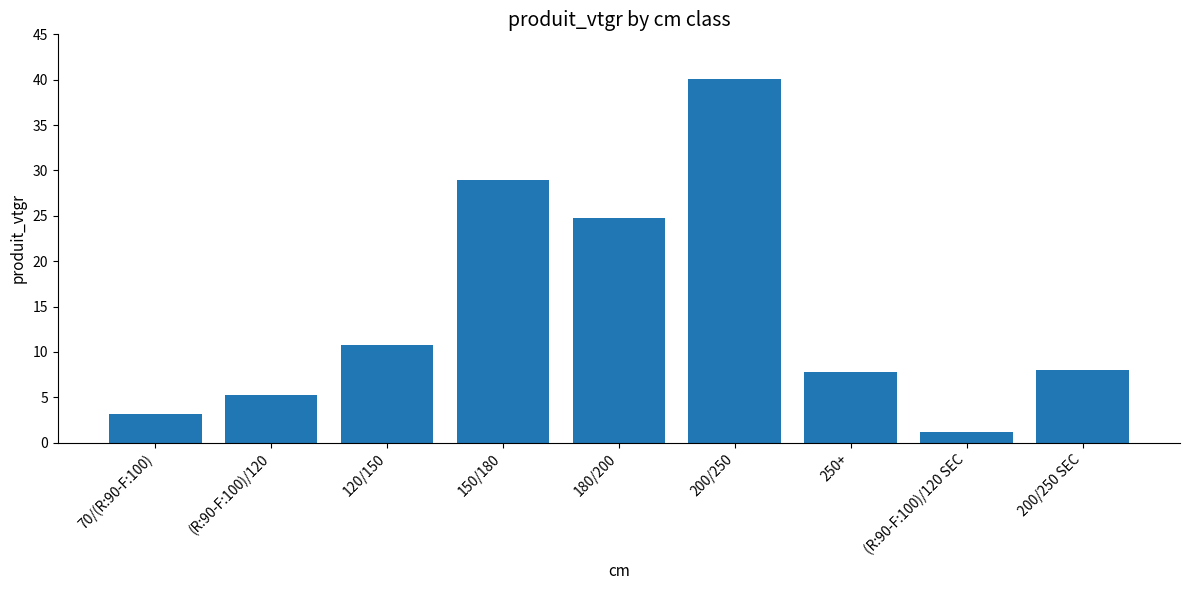

What is the value of the 1st bar from the left?

3.2